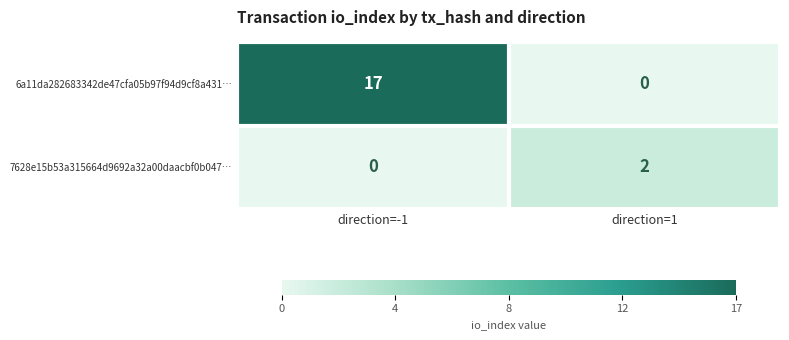

List the series in order of their peak value, highest first.

6a11da282683342de47cfa05b97f94d9cf8a431…, 7628e15b53a315664d9692a32a00daacbf0b047…